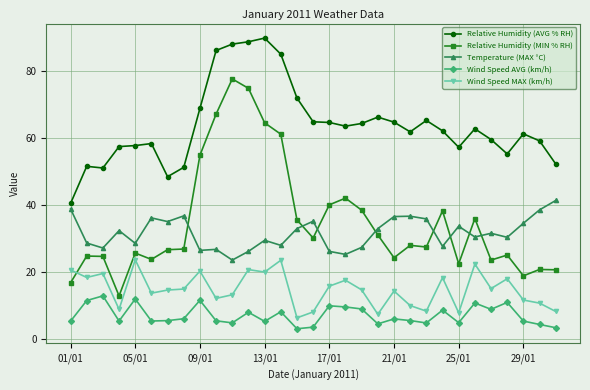

Which series has the widest spread of values?

Relative Humidity (MIN % RH)